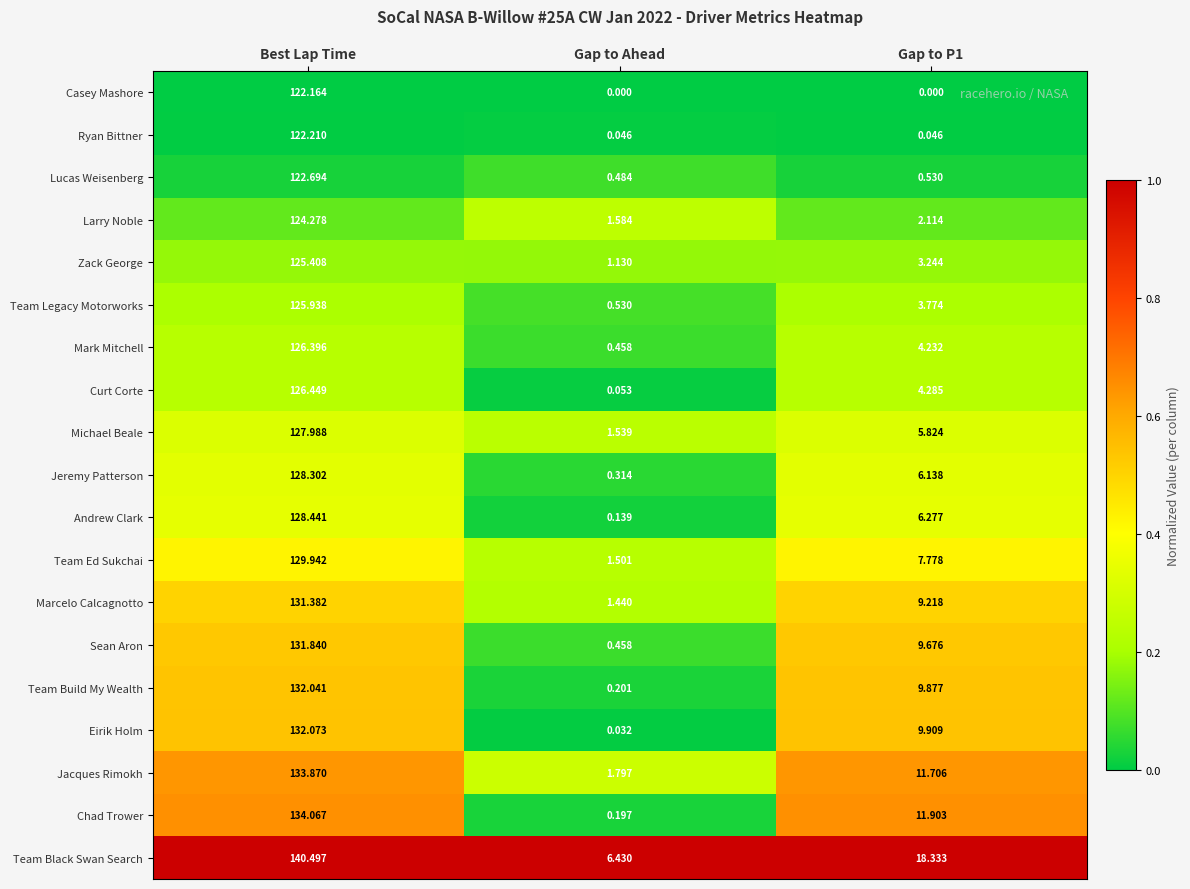

At which label does Curt Corte reach its minimum?

Gap to Ahead